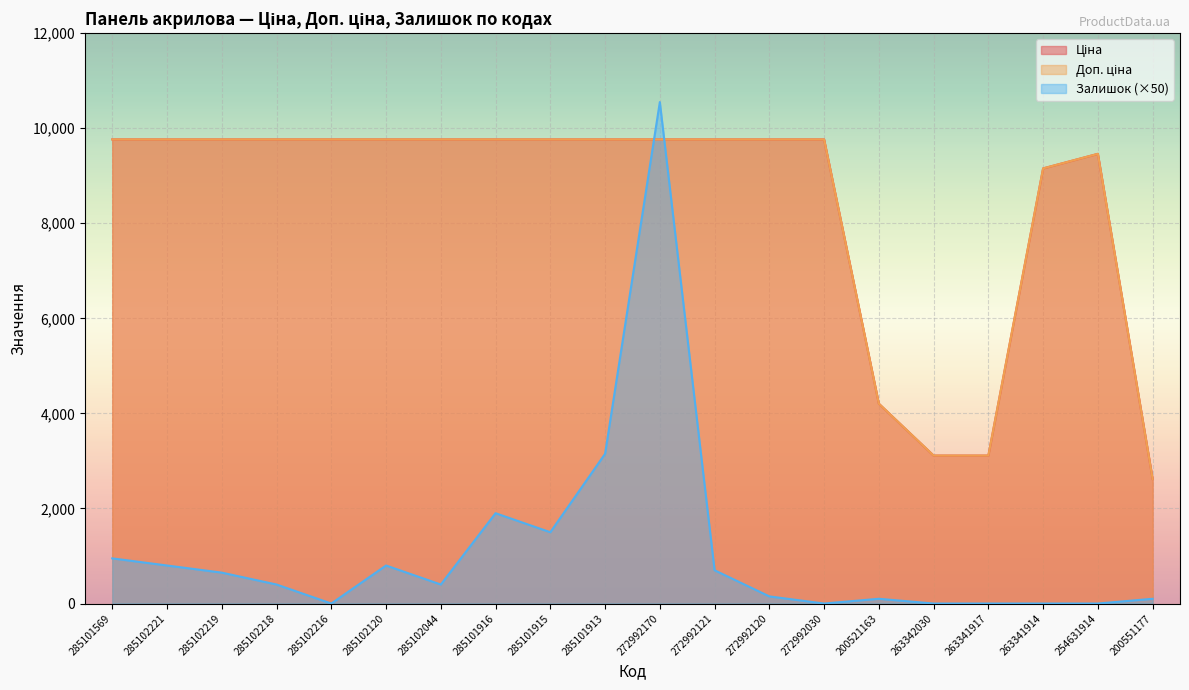

Count the number of data series in this chart.

3